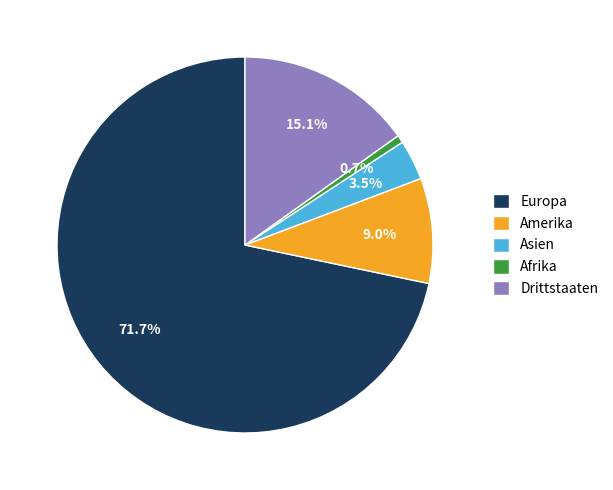

Rank the categories by value from lowest to highest.

Afrika, Asien, Amerika, Drittstaaten, Europa